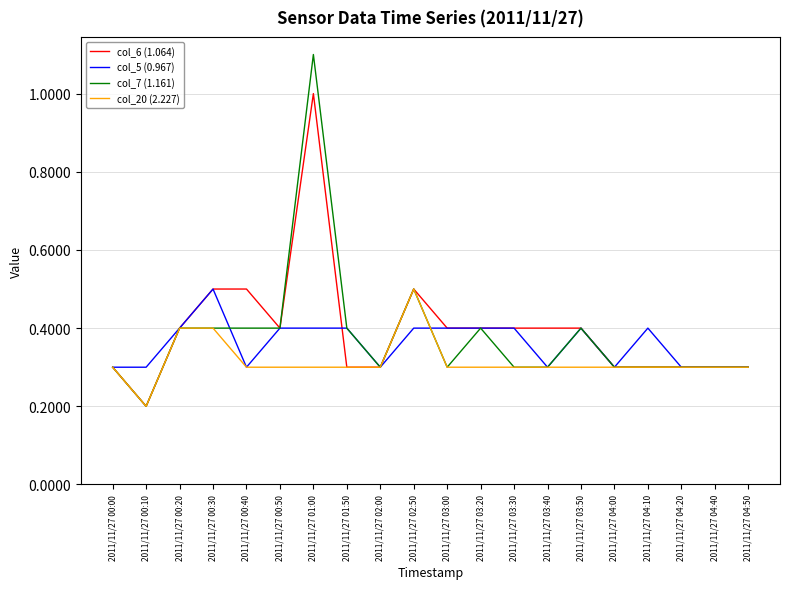

How many lines are shown in the chart?

4